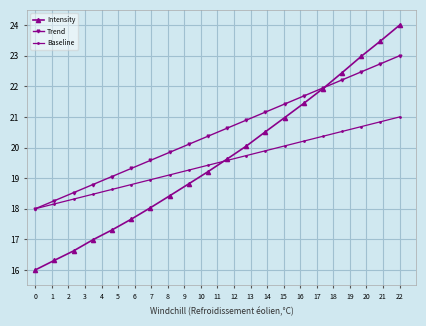

Which series has the largest range (max minus min)?

Intensity